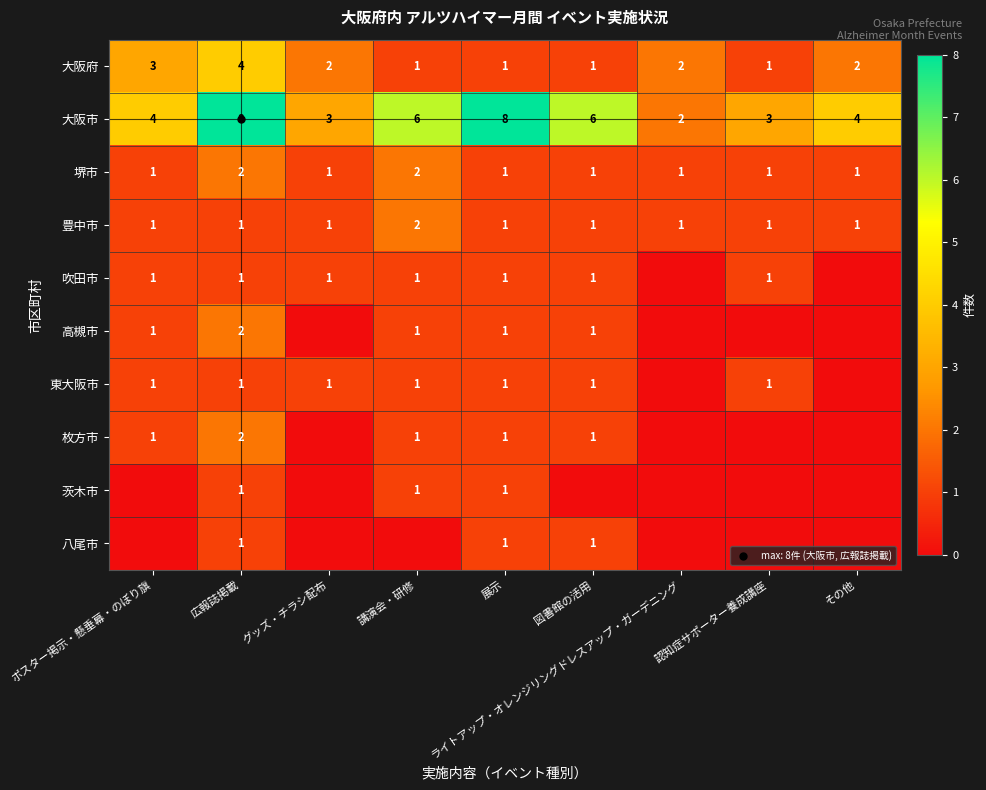

What is the total value across all series at その他?

8